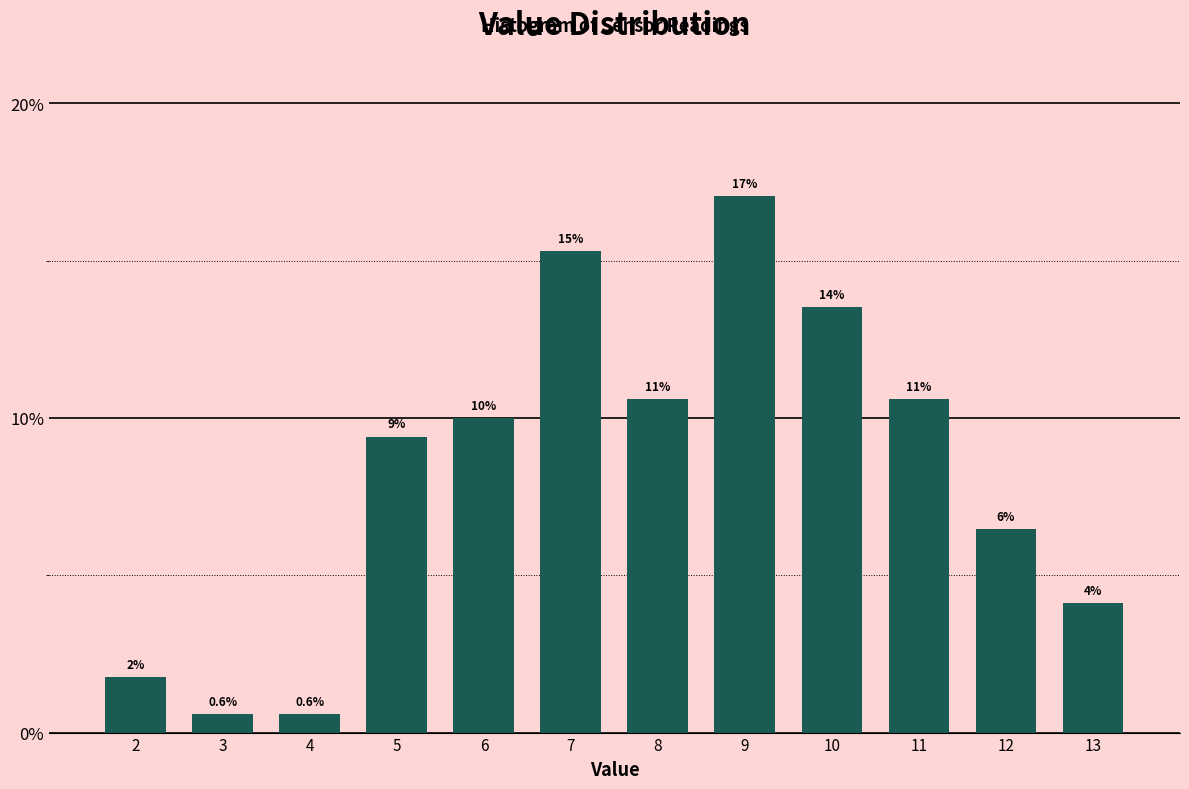

Does the chart contain any negative values?

No